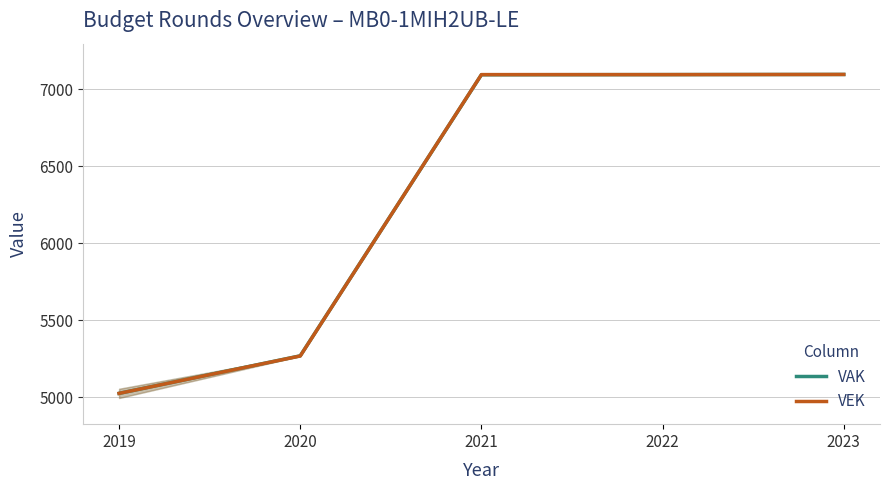

What is the total value across all series at 2021?

14191